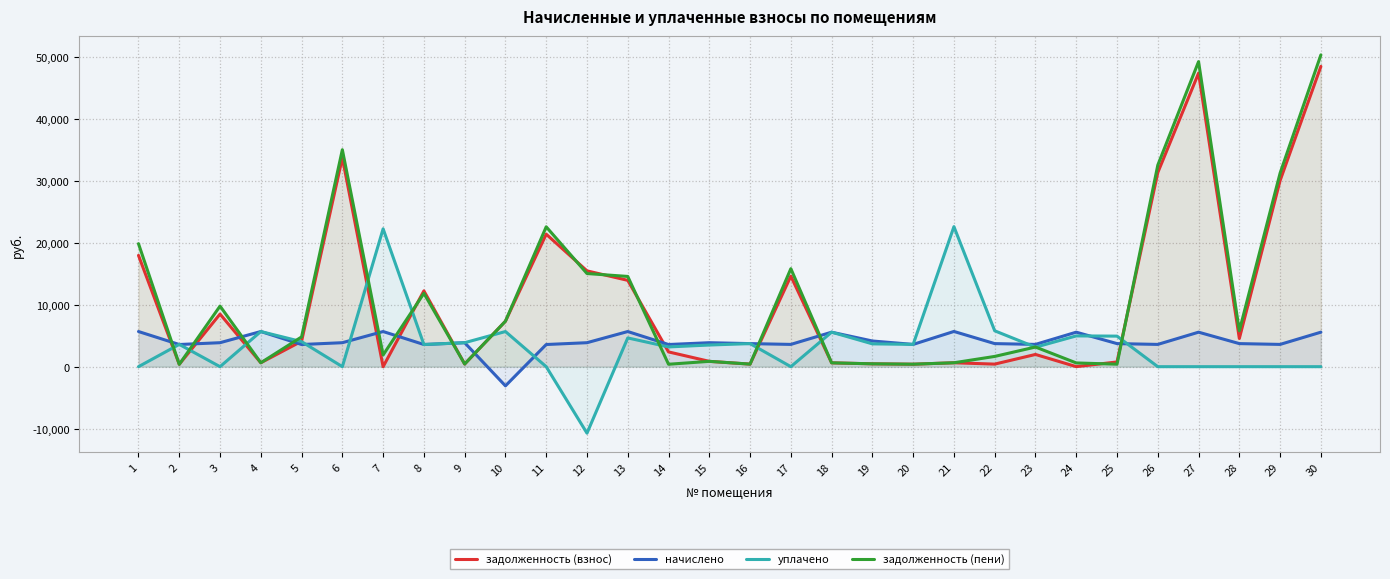

What are all the series names shown in the legend?

задолженность (взнос), начислено, уплачено, задолженность (пени)